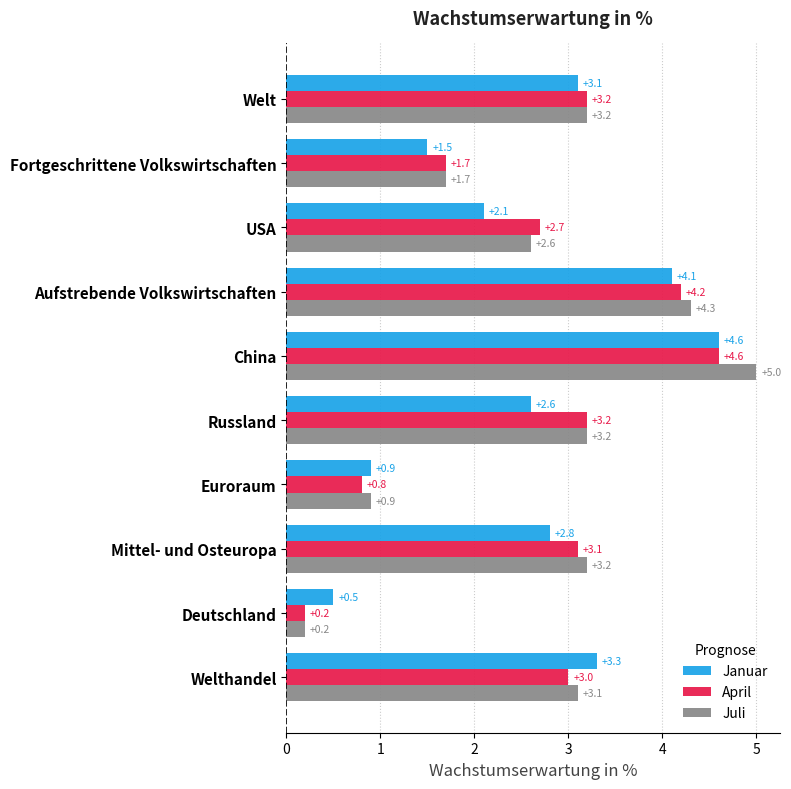

At how many categories does at least one series exceed 2?

7